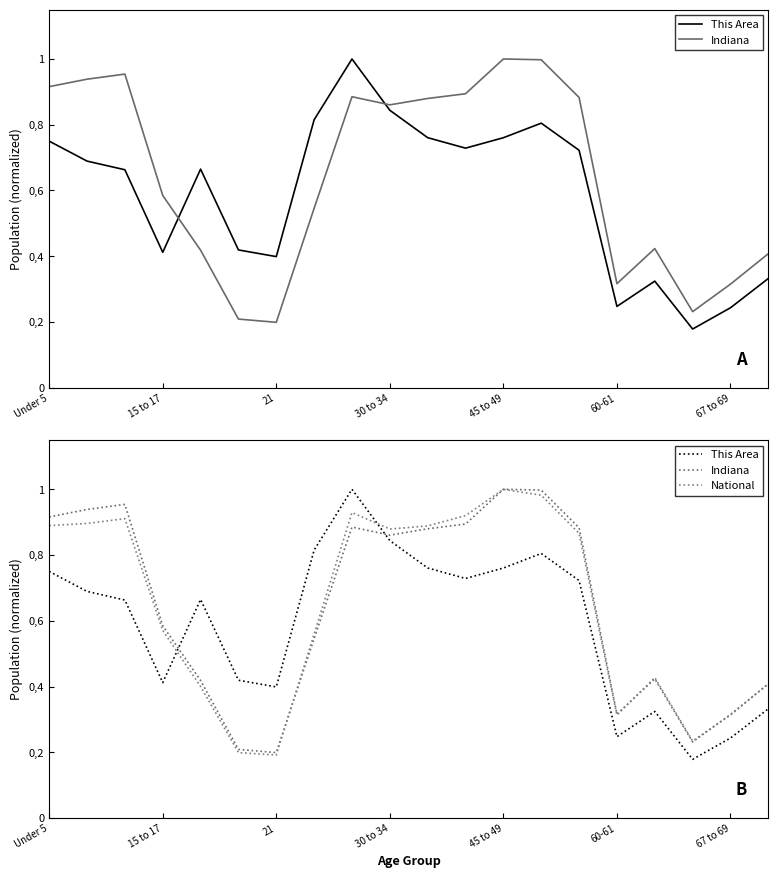

What is the sum of all Indiana values?

12.9